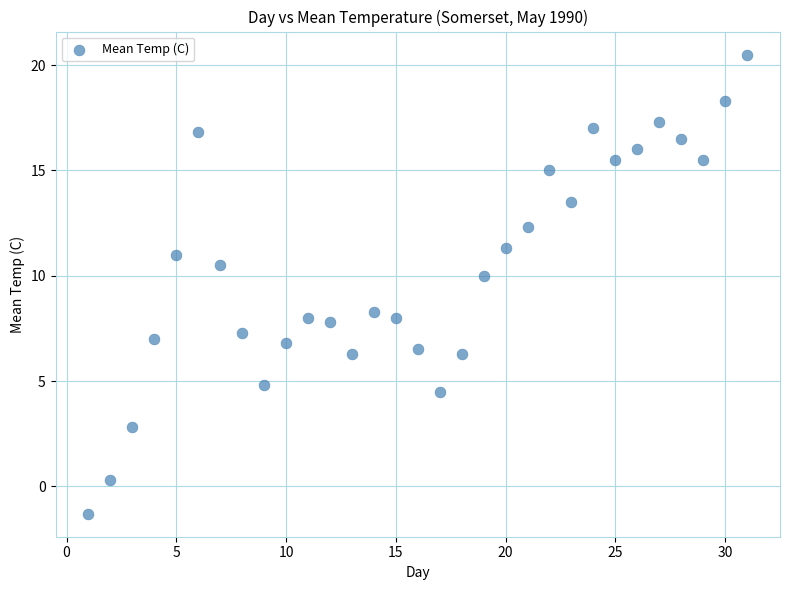

What is the range of Y values (max minus min)?

21.8